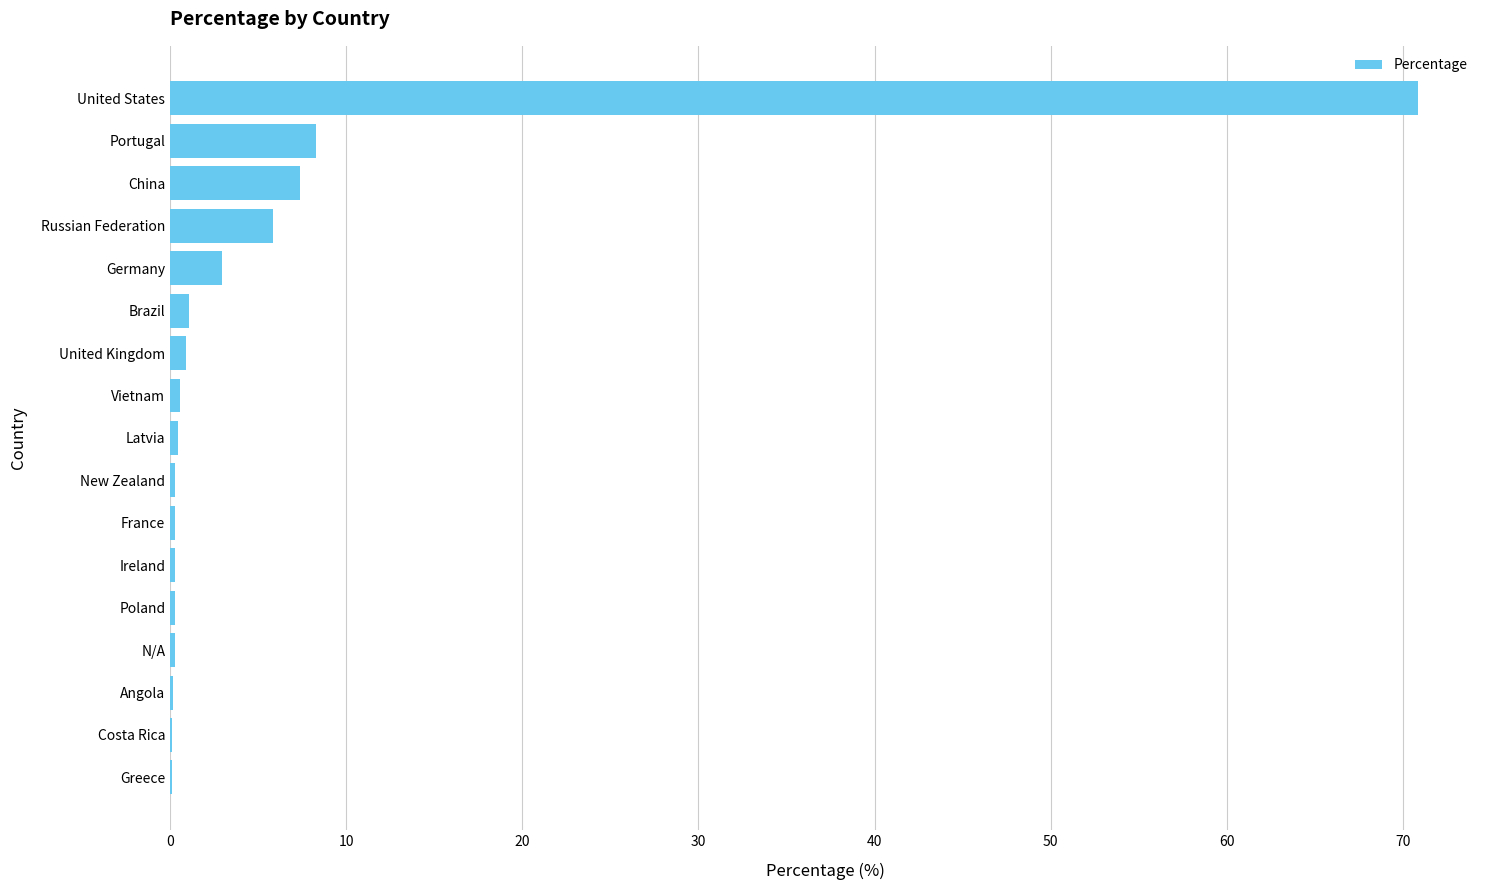

What is the sum of all values?

100.0